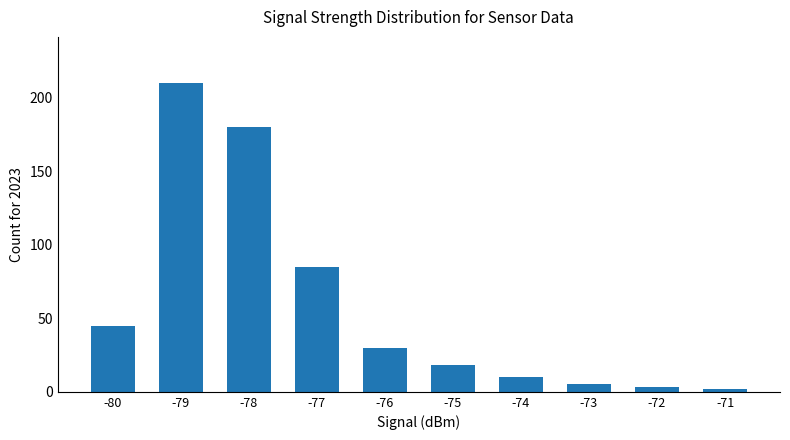

Reading left to right, transcribe all the data shown in this chart.

45	210	180	85	30	18	10	5	3	2